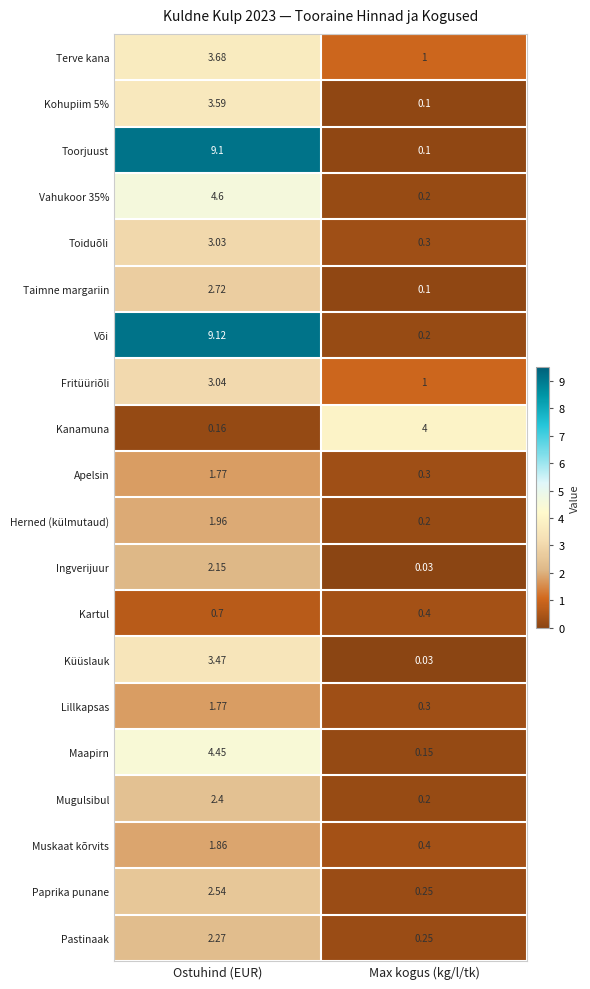

Which series has the largest total across all categories?

Või